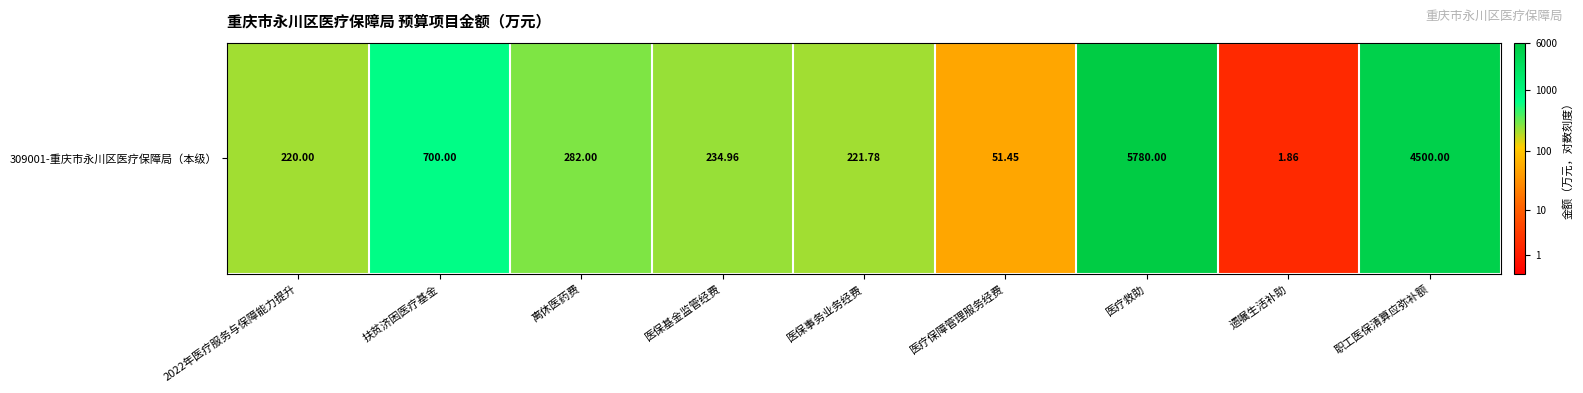

What is the sum of the values at 扶贫济困医疗基金 and 医保基金监管经费?

12.0